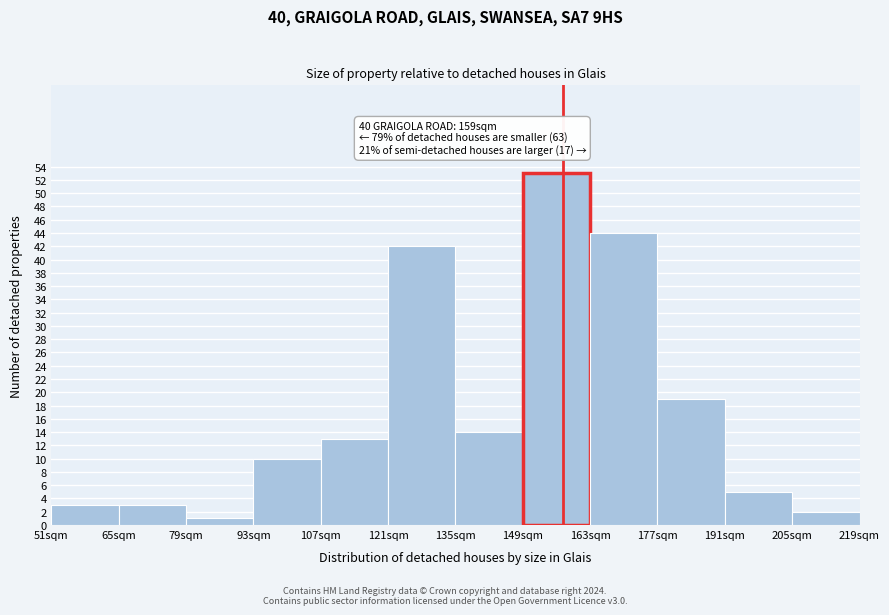

Reading right to left, extract all data points from this chart.

205sqm=2	191sqm=5	177sqm=19	163sqm=44	149sqm=53	135sqm=14	121sqm=42	107sqm=13	93sqm=10	79sqm=1	65sqm=3	51sqm=3